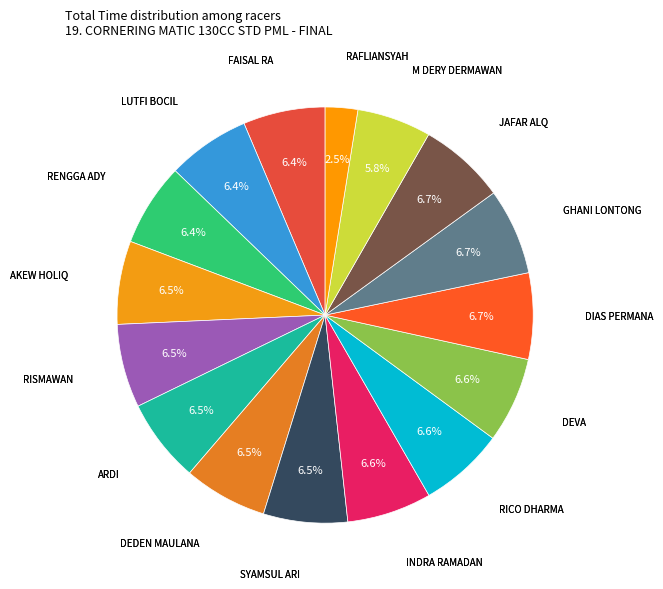

How many slices are in this pie chart?

16